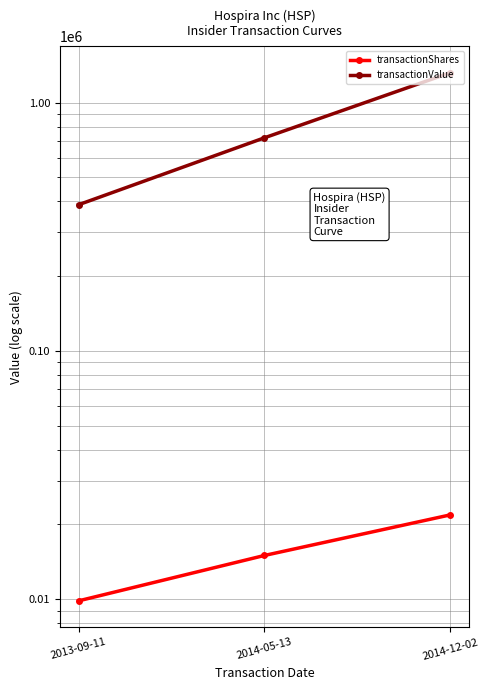

What is the average value of the transactionShares series?

15567